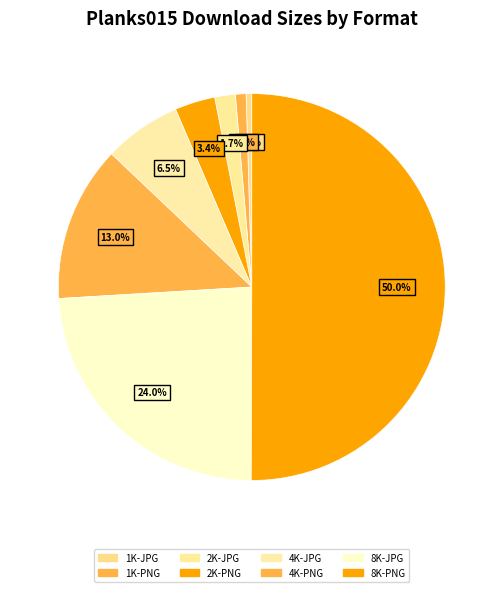

Rank the categories by value from lowest to highest.

1K-JPG, 1K-PNG, 2K-JPG, 2K-PNG, 4K-JPG, 4K-PNG, 8K-JPG, 8K-PNG